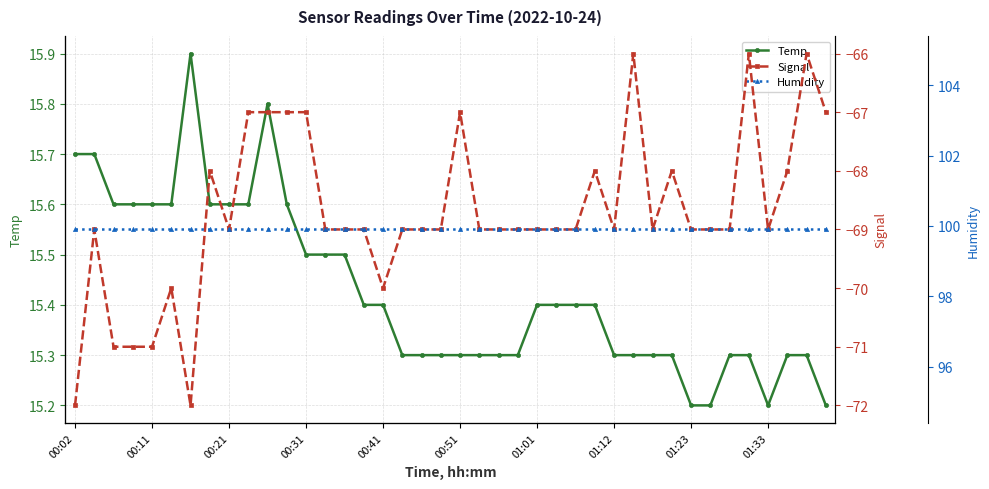

The value of Temp at 00:31 is 15.5. True or false?

True